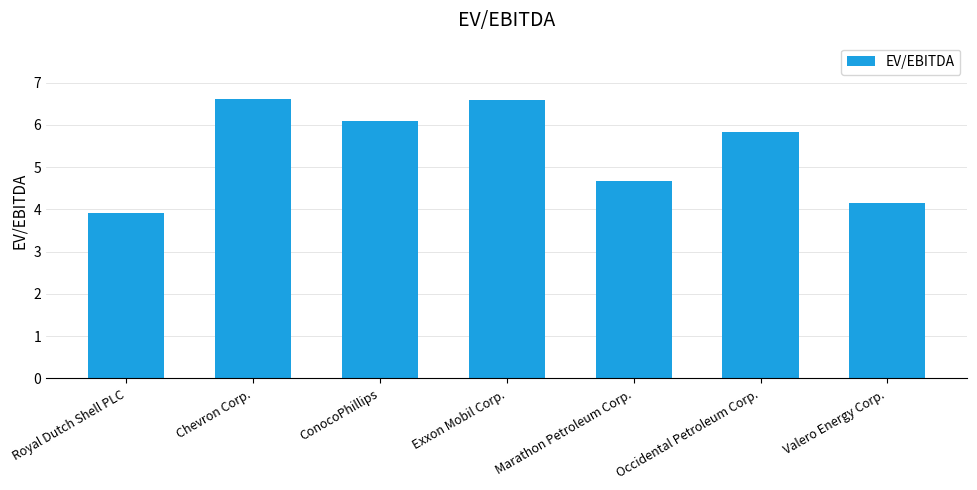

Read the value at ConocoPhillips.

6.1